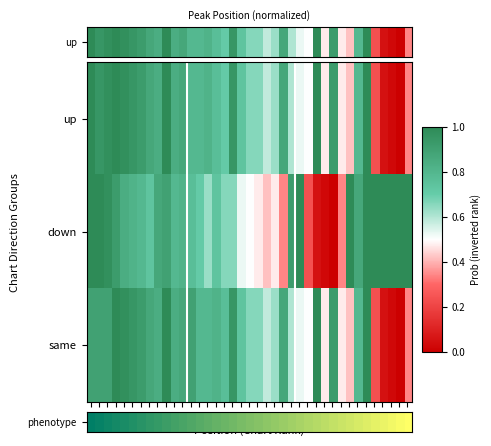

Between 30 and 1, which is larger?

30